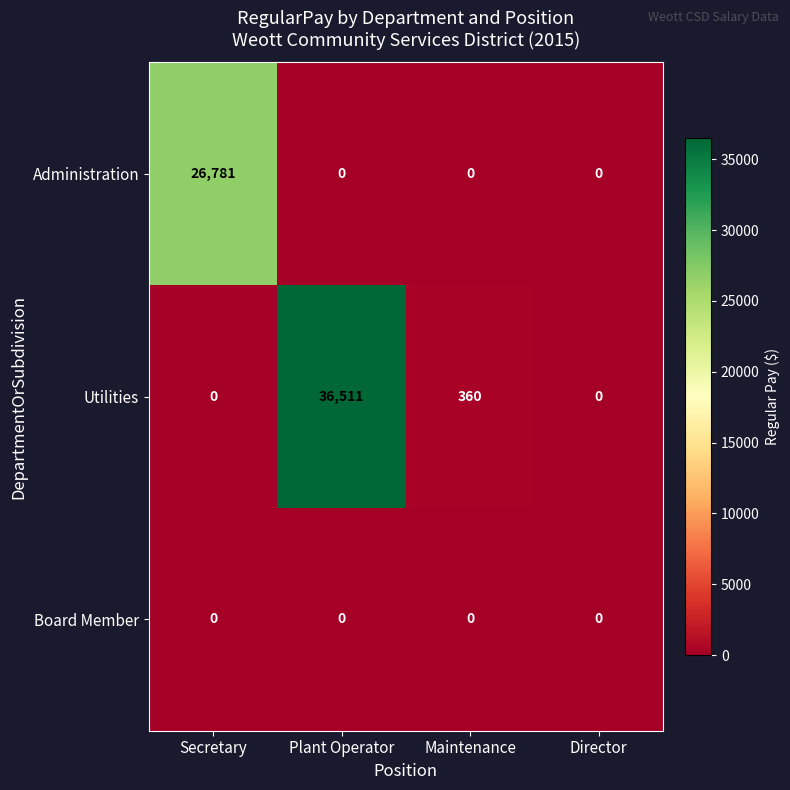

At which label is Utilities closest to 18255?

Maintenance